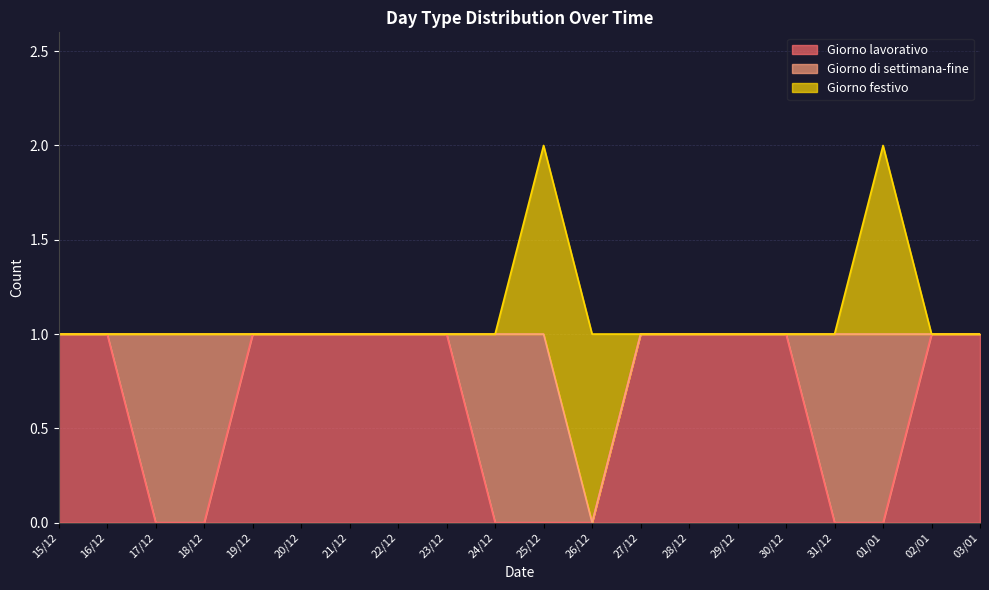

What is the label of the 18th point from the left?

01/01